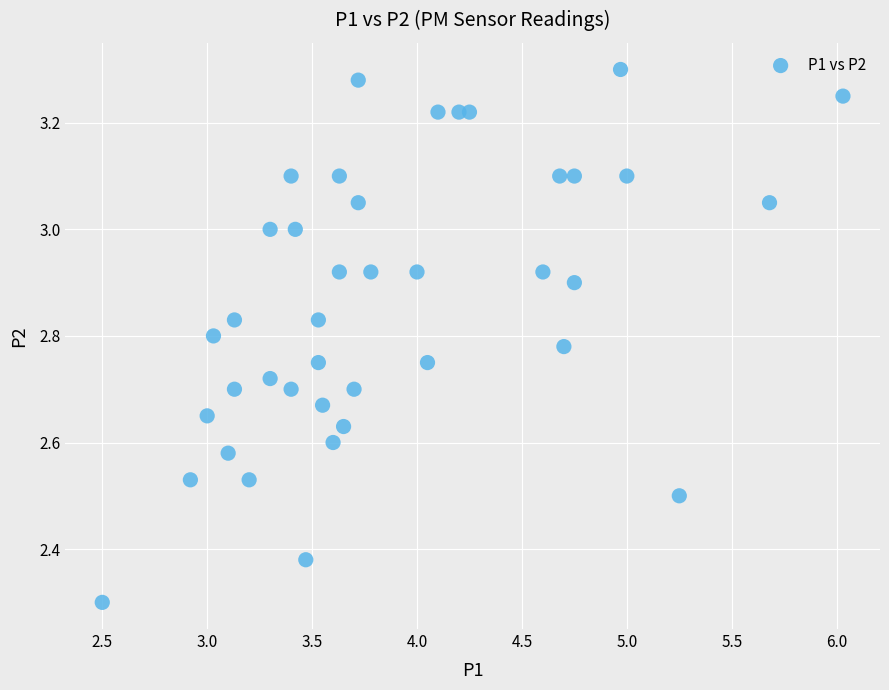

What is the range of X values (max minus min)?

3.5